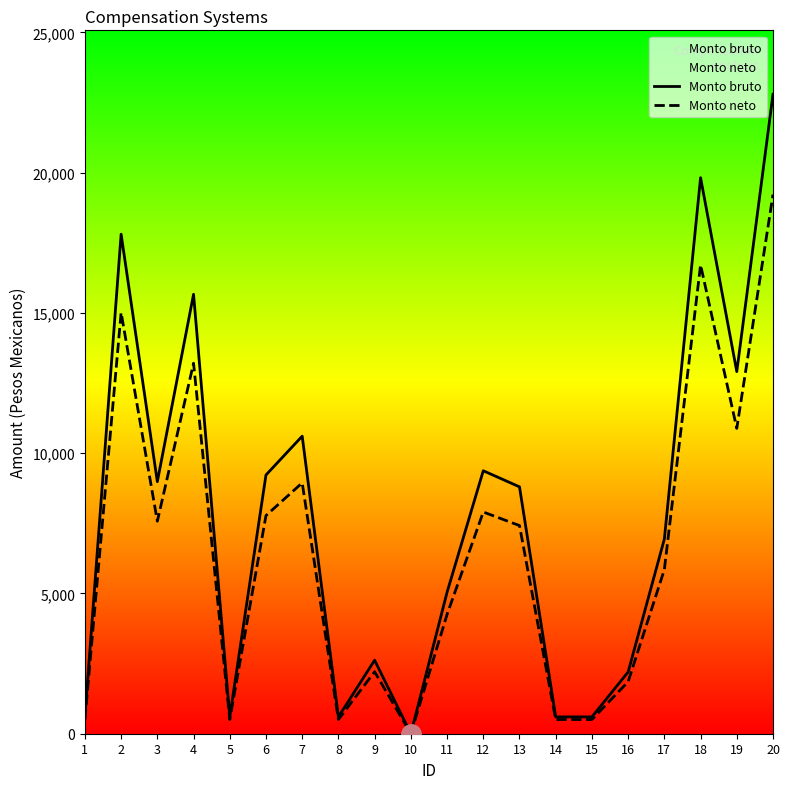

At 8, list the series in order from smallest to largest.

Monto neto, Monto bruto